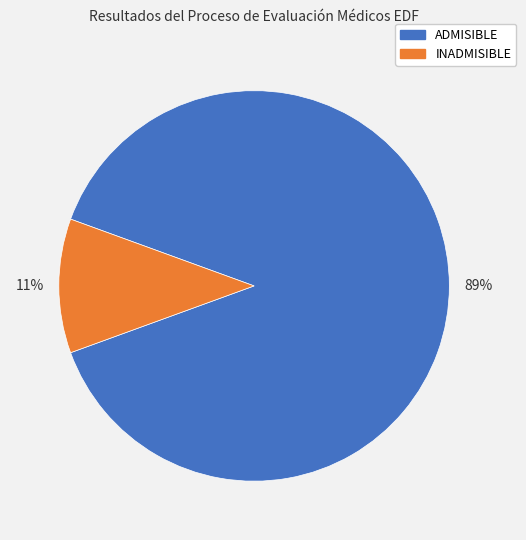

Combined, do ADMISIBLE and INADMISIBLE account for over 50%?

Yes